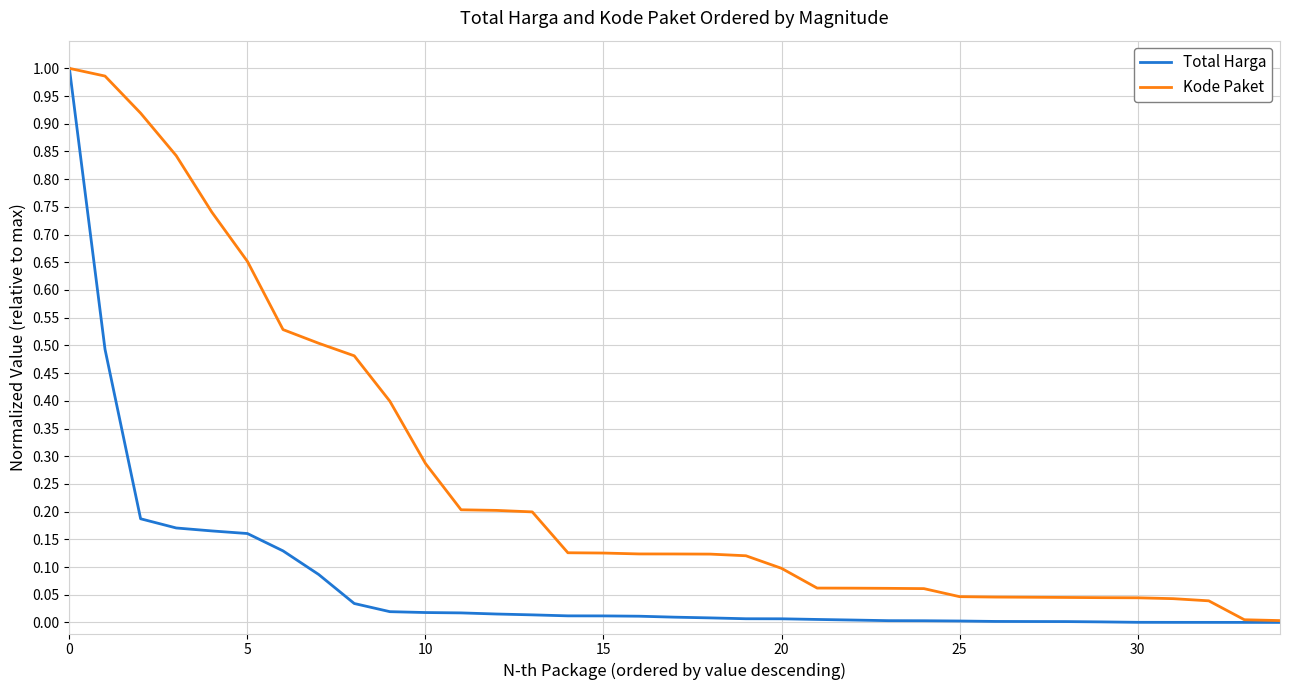

Which series has the largest total across all categories?

Kode Paket